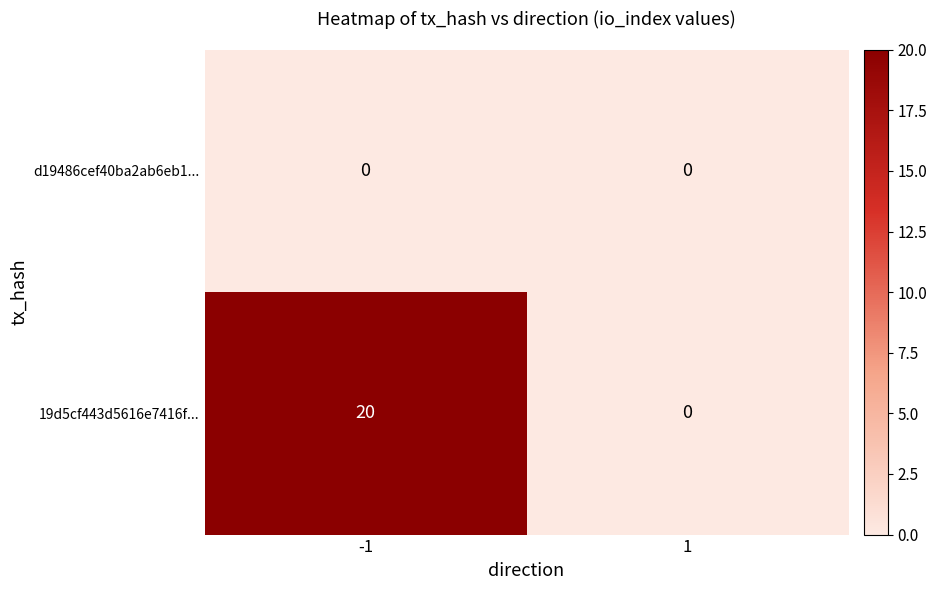

Reading right to left, list all the values displayed in this chart.

d19486cef40ba2ab6eb1...: 1=0	-1=0
19d5cf443d5616e7416f...: 1=0	-1=20